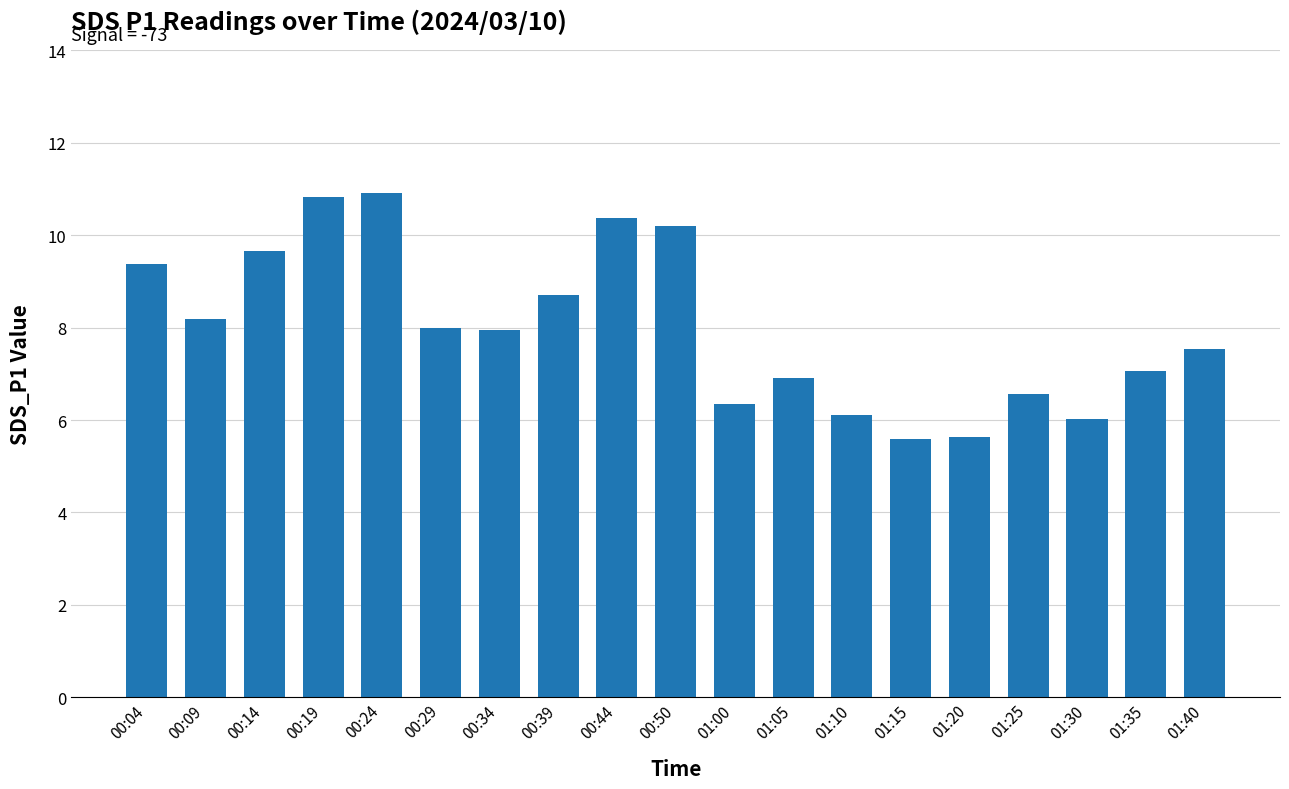

What is the sum of the values at 01:10 and 00:29?

14.1